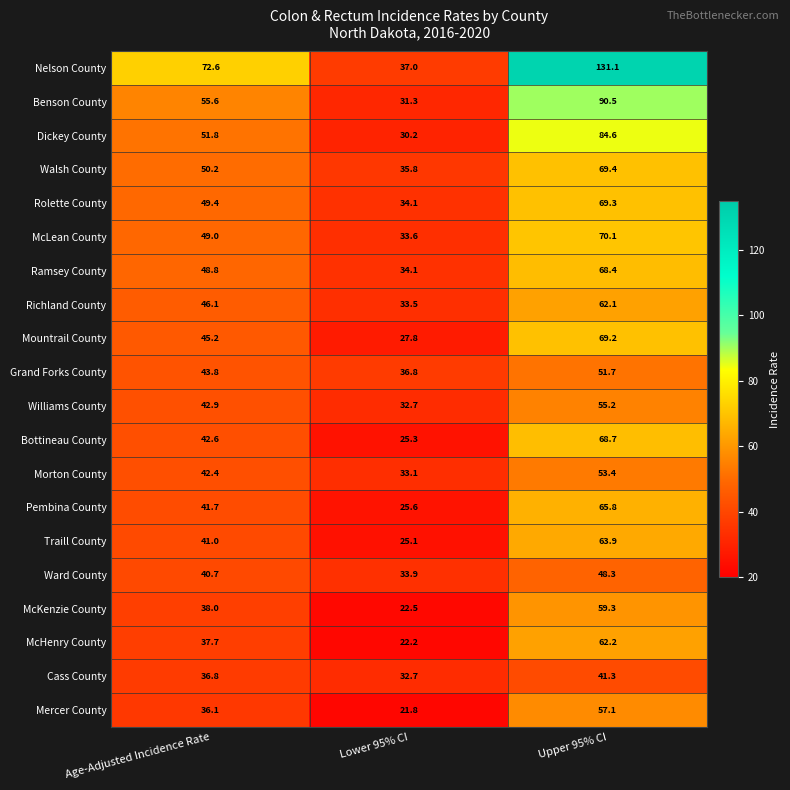

What is the total value across all series at Age-Adjusted Incidence Rate?

912.4